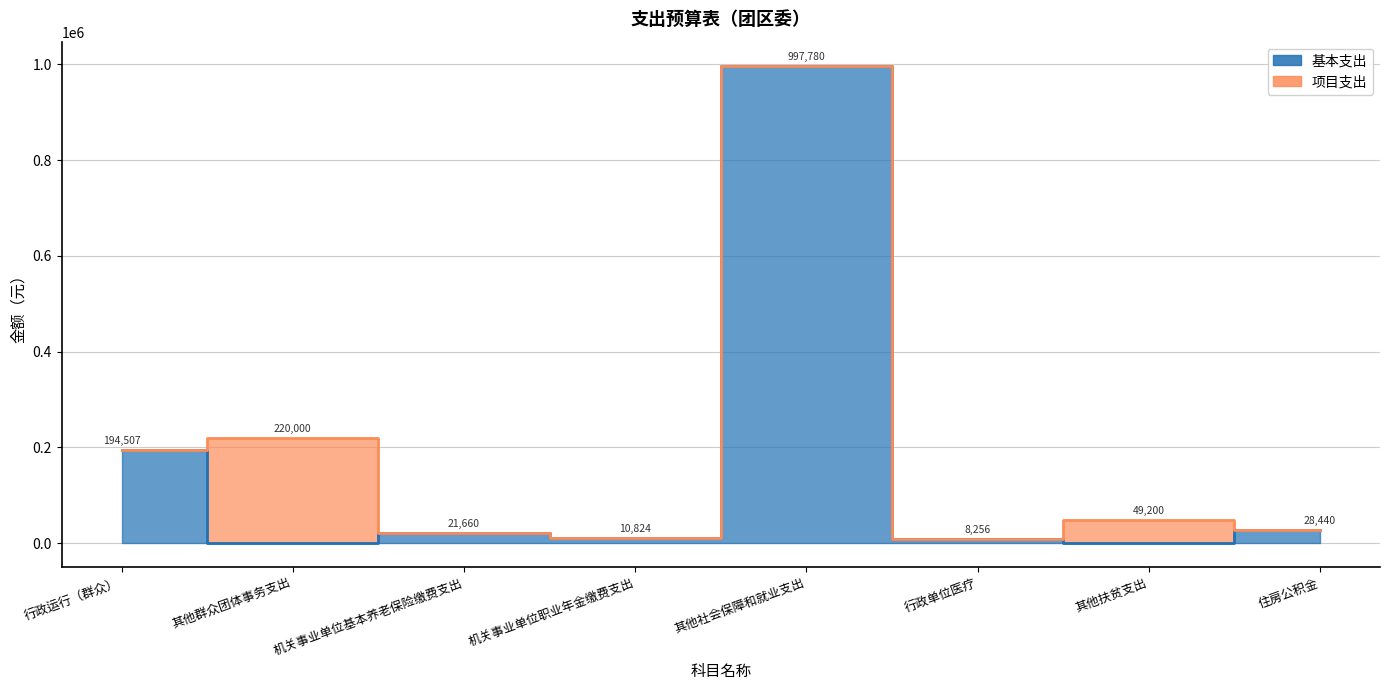

Where is the first local maximum?

机关事业单位基本养老保险缴费支出